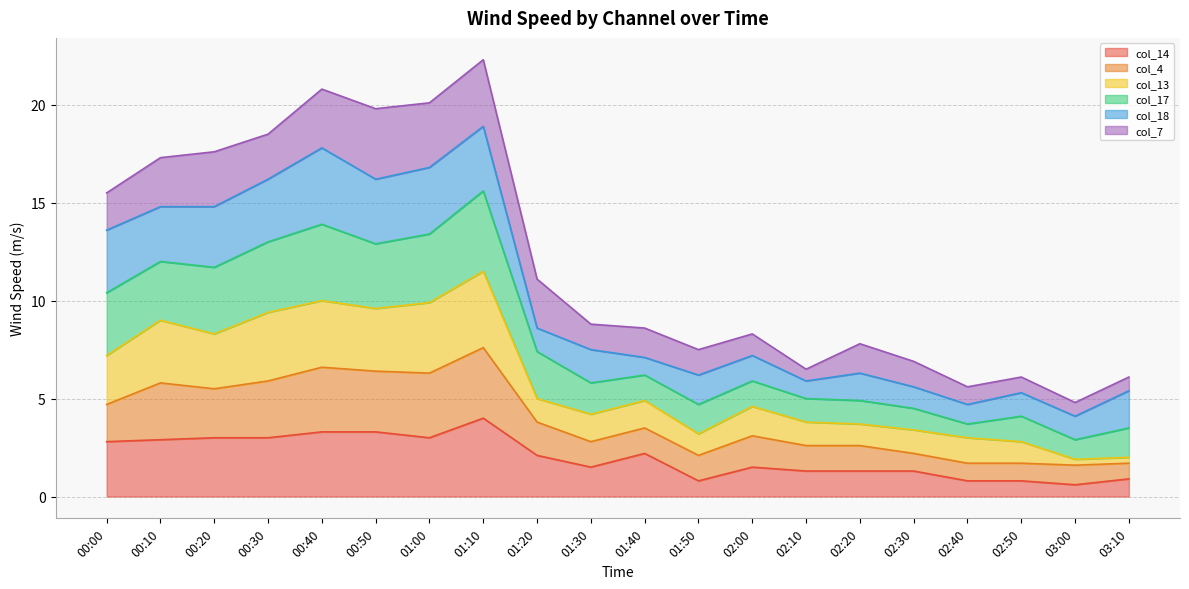

In col_17, how many points are lower than both neighbors (excluding endpoints)?

5